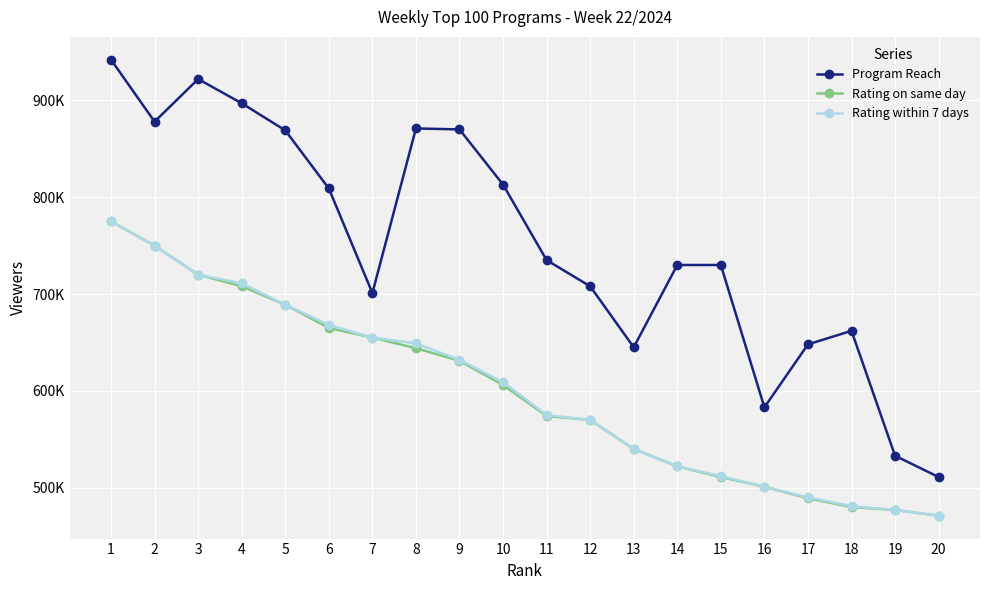

Rank the series at 3 from highest to lowest value.

Program Reach, Rating on same day, Rating within 7 days